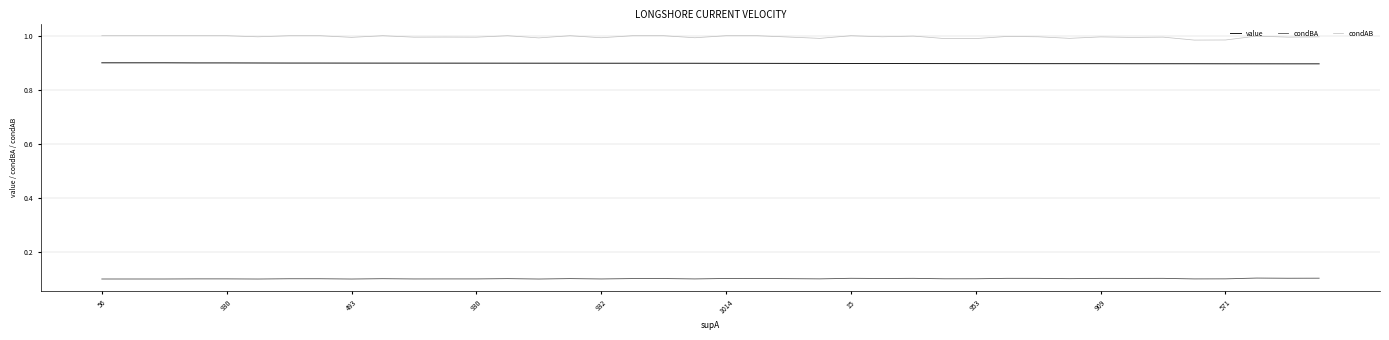

True or false: value and condAB cross at least once.

False